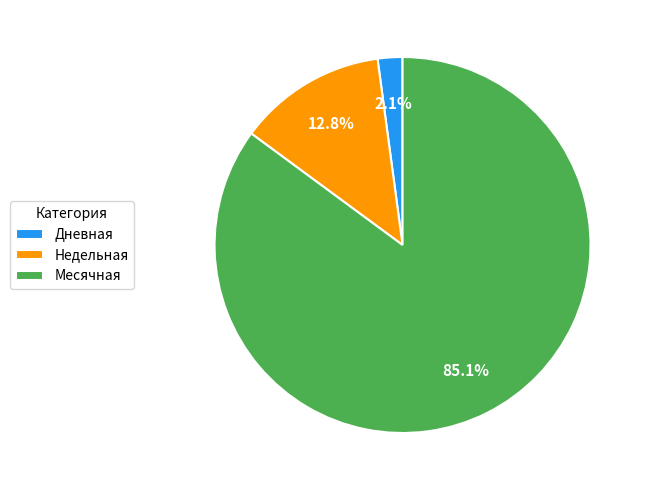

What is the smallest slice in the pie chart?

Дневная